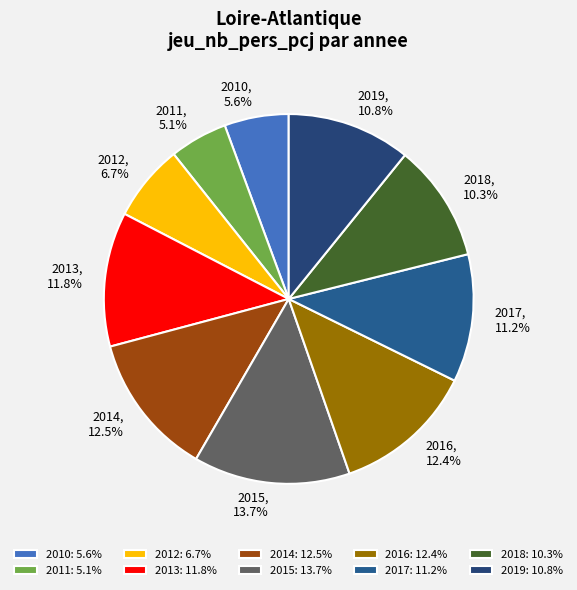

Combined, what portion of the pie is 2014 and 2016?

24.9%